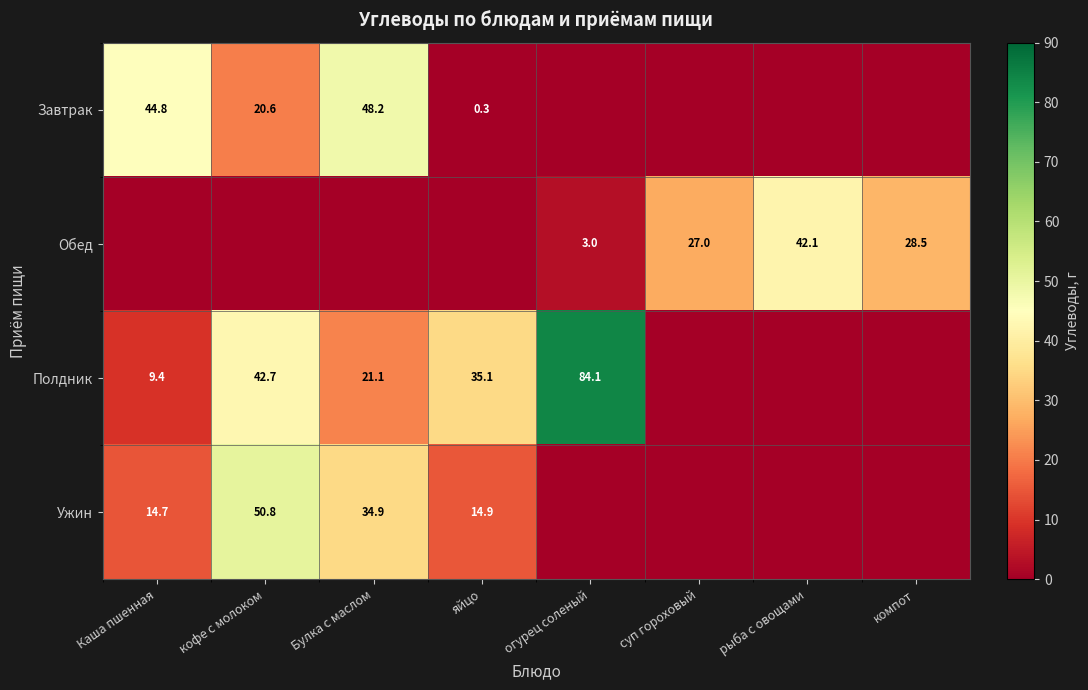

The value of Завтрак at Каша пшенная is 77.0. True or false?

False